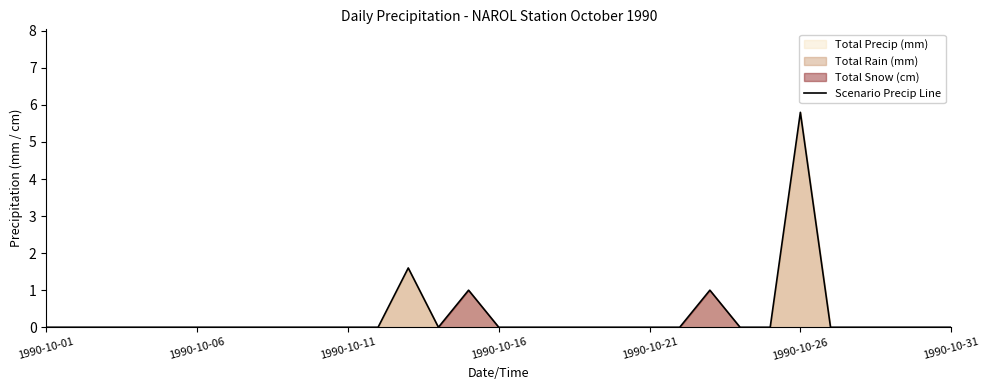

Is it true that the value at 1990-10-11 is 0.0?

True